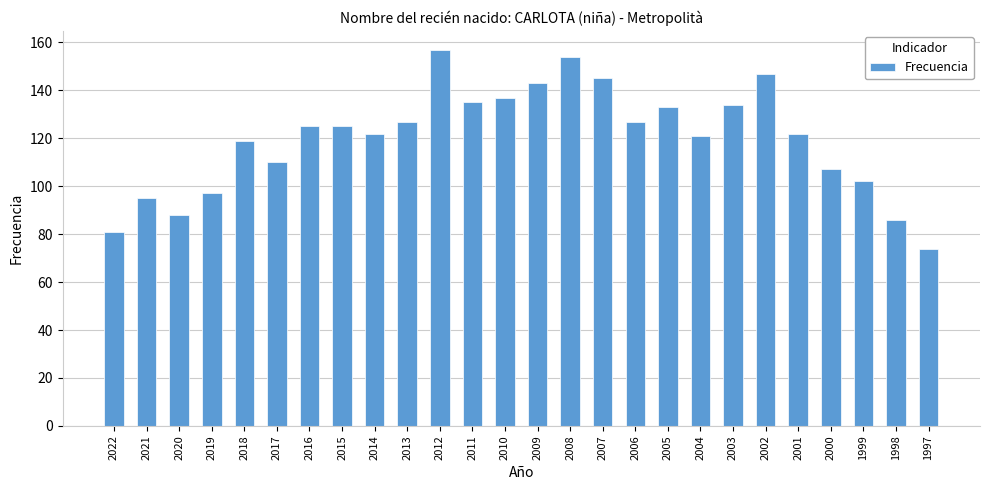

Which has a higher value, 2007 or 2014?

2007